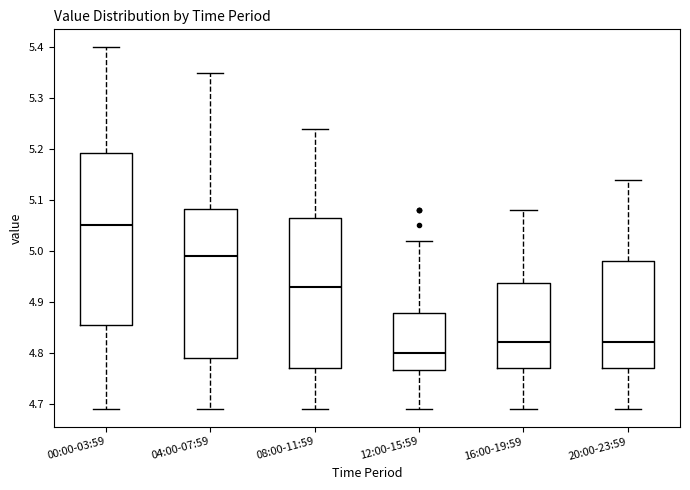

Reading left to right, transcribe this box plot: for each box, give where its median line is, the range the box spans, and where its two whiskers end, as read against the y-axis. The values are not printed on the chart, so give them approximately, as read against the axis.

00:00-03:59: median 5.05, box 4.86 to 5.19, whiskers 4.69 to 5.40
04:00-07:59: median 4.99, box 4.79 to 5.08, whiskers 4.69 to 5.35
08:00-11:59: median 4.93, box 4.77 to 5.07, whiskers 4.69 to 5.24
12:00-15:59: median 4.80, box 4.77 to 4.88, whiskers 4.69 to 5.02
16:00-19:59: median 4.82, box 4.77 to 4.94, whiskers 4.69 to 5.08
20:00-23:59: median 4.82, box 4.77 to 4.98, whiskers 4.69 to 5.14